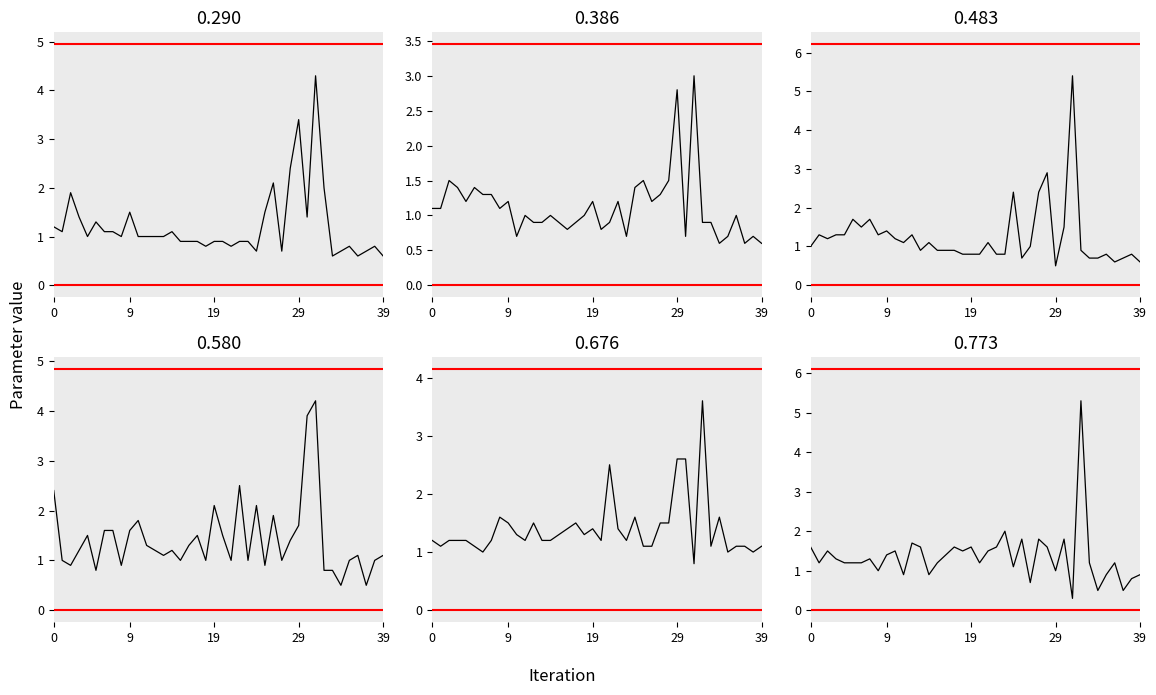

What is the average value of the 0.386 series?

1.1